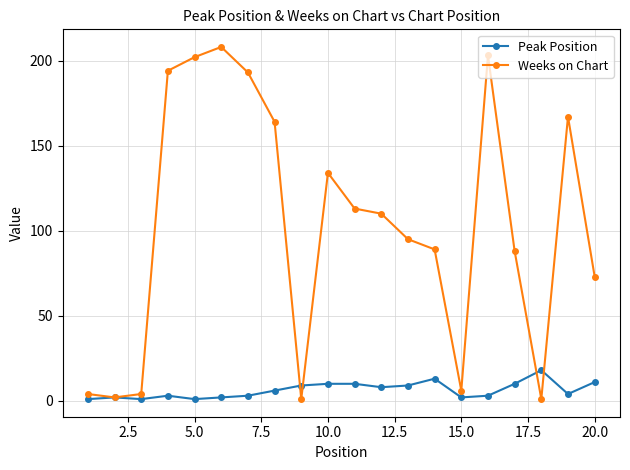

What is the highest value of the Weeks on Chart series?

208